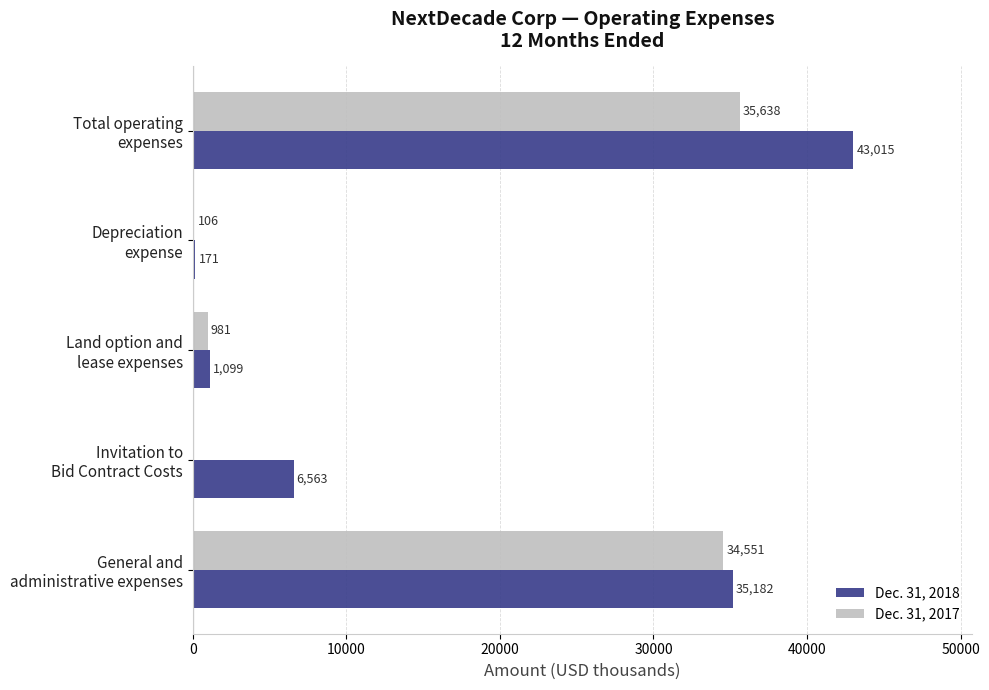

How many categories are shown in the chart?

5